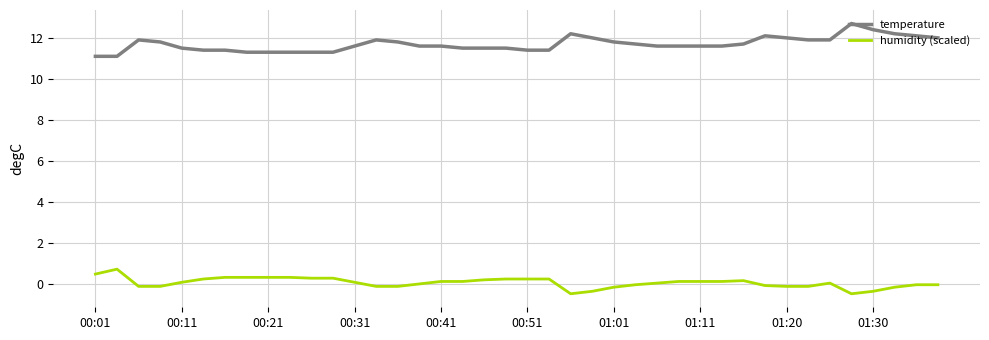

True or false: temperature and humidity (scaled) cross at least once.

False